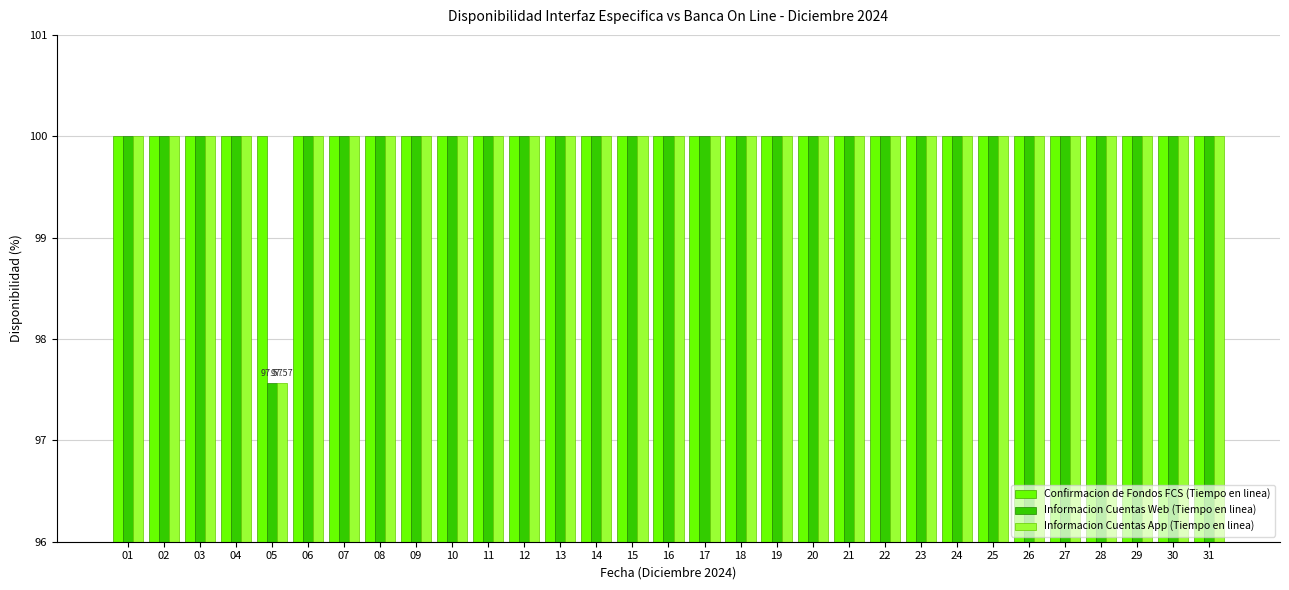

What are all the series names shown in the legend?

Confirmacion de Fondos FCS (Tiempo en linea), Informacion Cuentas Web (Tiempo en linea), Informacion Cuentas App (Tiempo en linea)